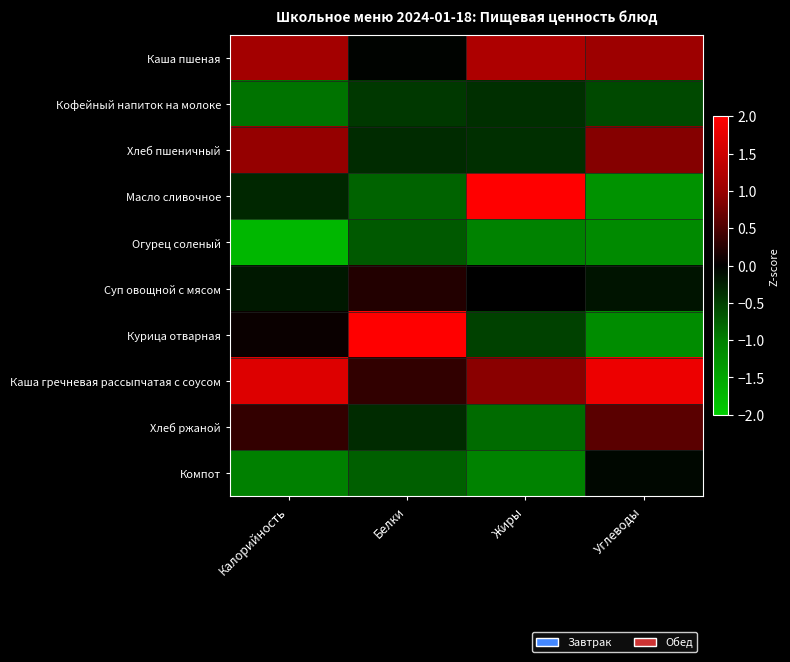

Which label corresponds to the smallest value in the chart?

Калорийность